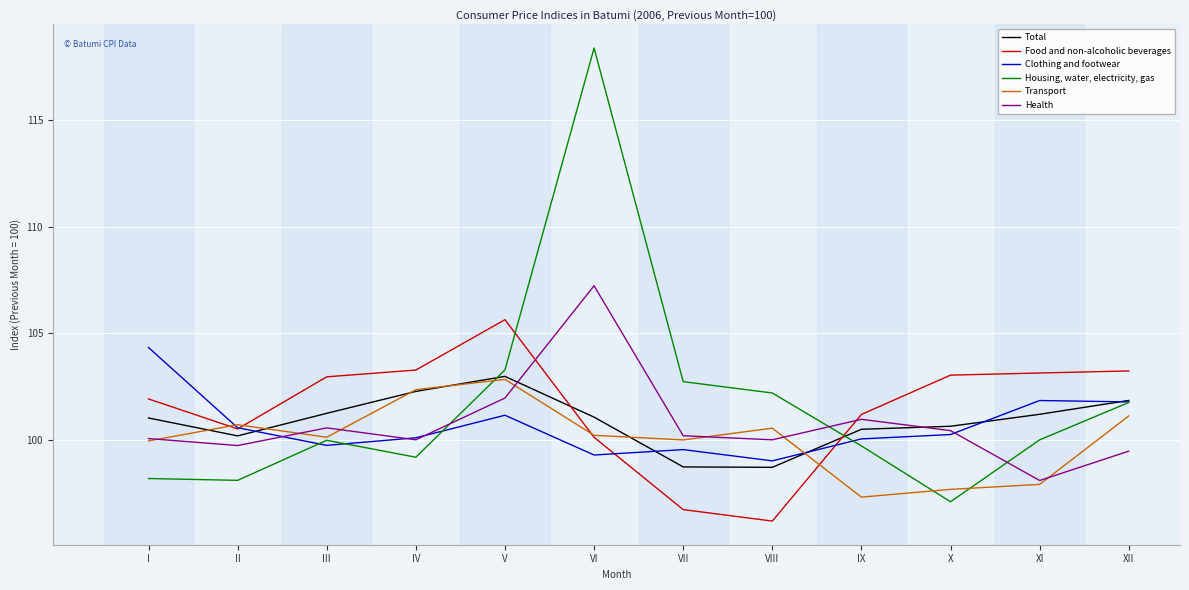

Between which two adjacent categories do Health and Total first intersect?

V and VI